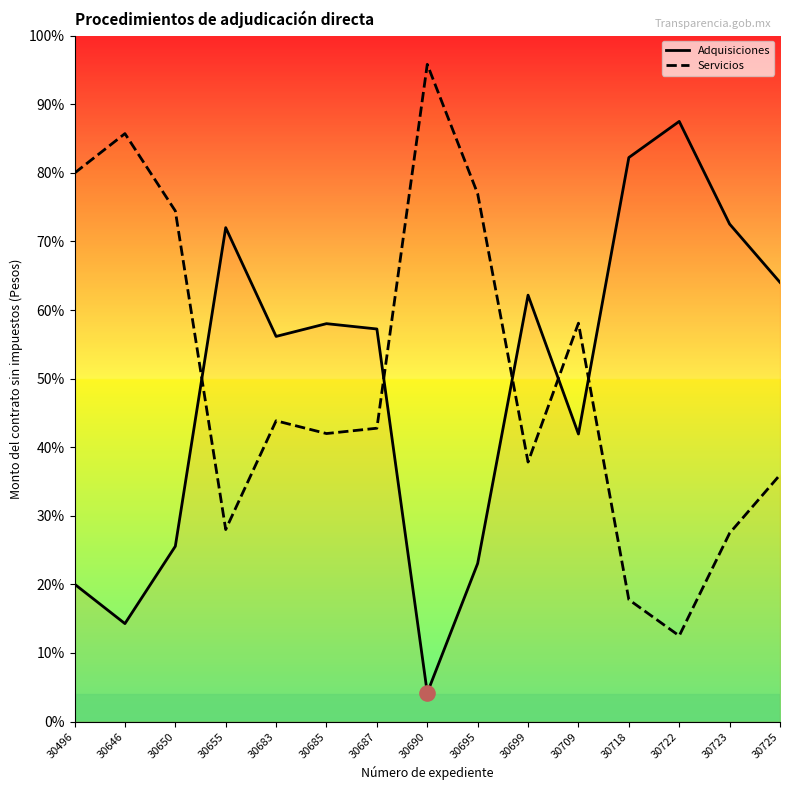

Is the value of Adquisiciones at 30683 greater than the value of Servicios at 30723?

Yes